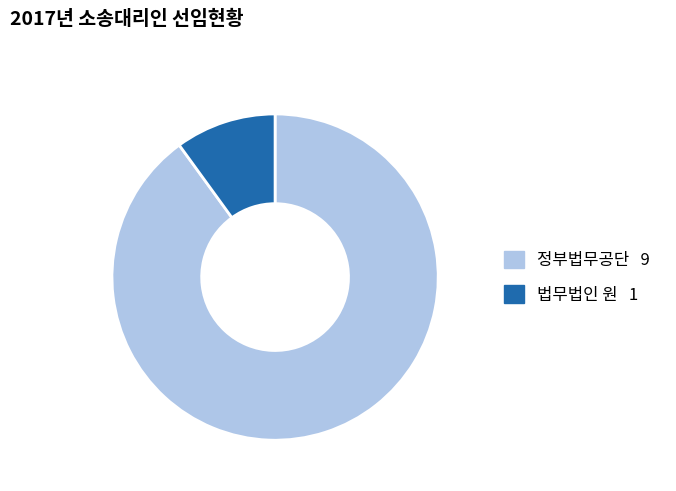

Combined, do 법무법인 원 and 정부법무공단 account for over 50%?

Yes